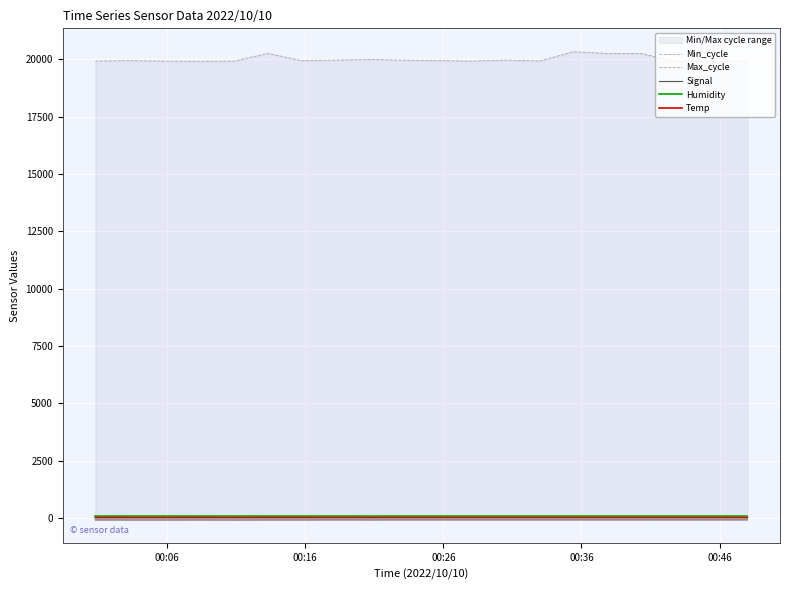

How many lines are shown in the chart?

5